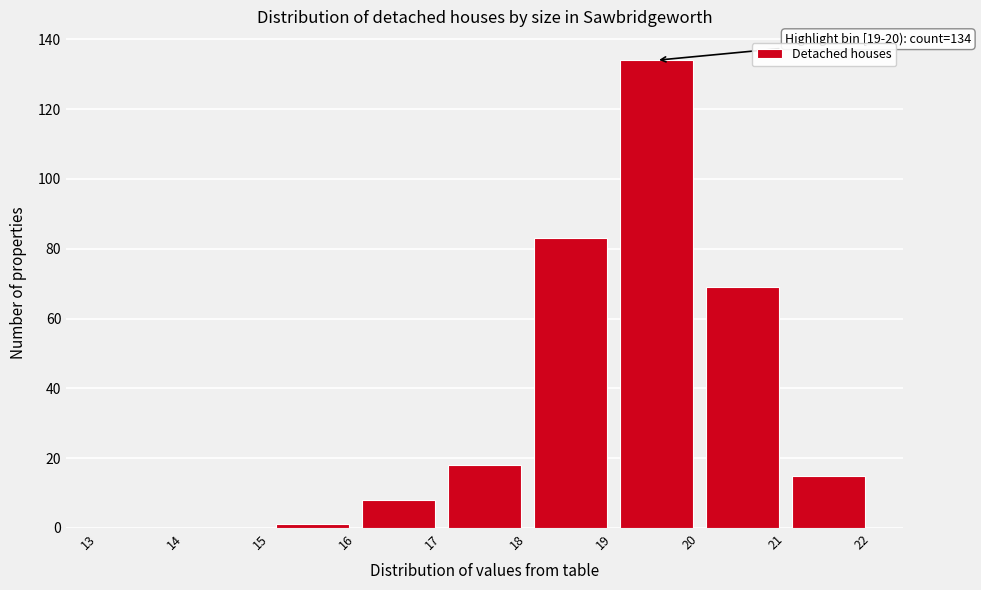

Which range on the x-axis has the tallest bar?

19 to 20